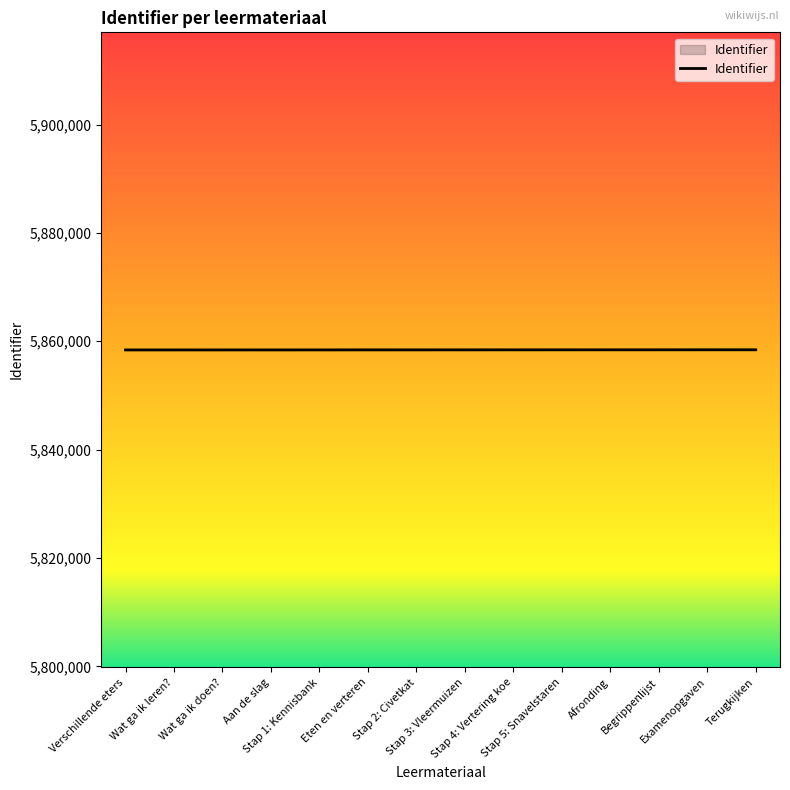

Count the number of data series in this chart.

1